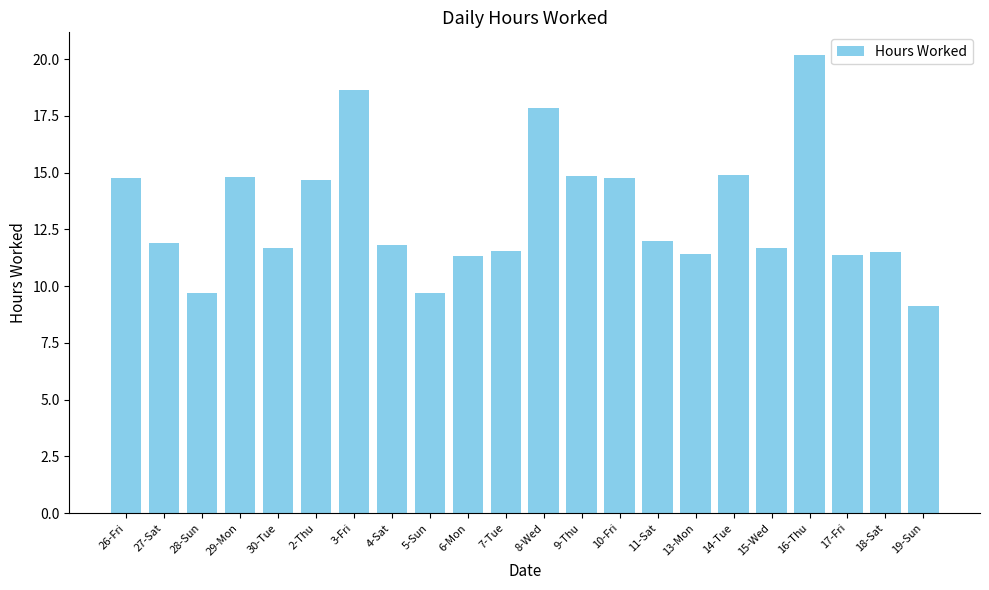

How many values are below 11?

3